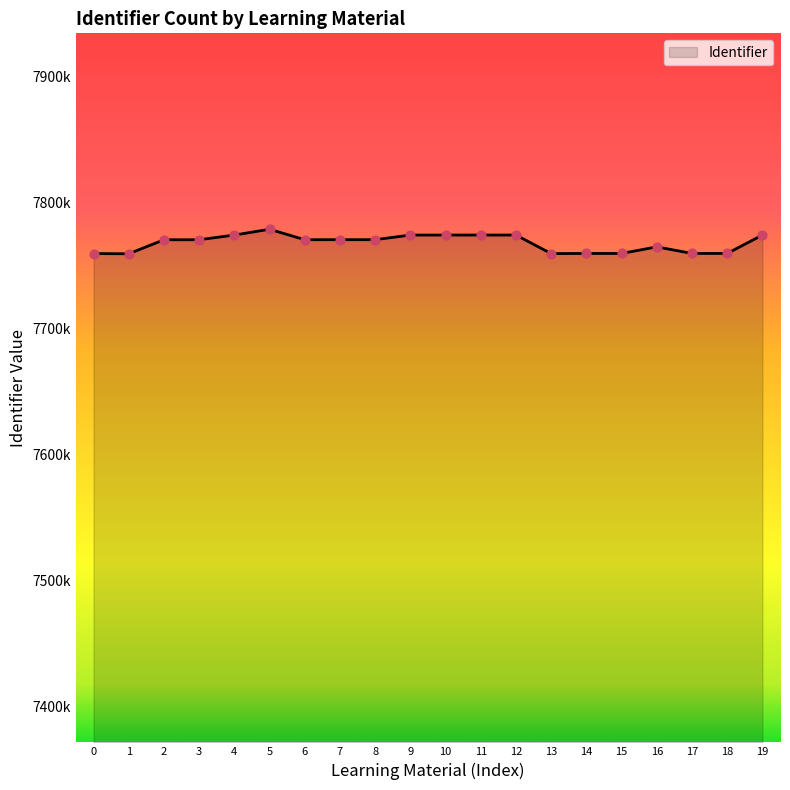

Is this an area chart (filled region under the line)?

Yes